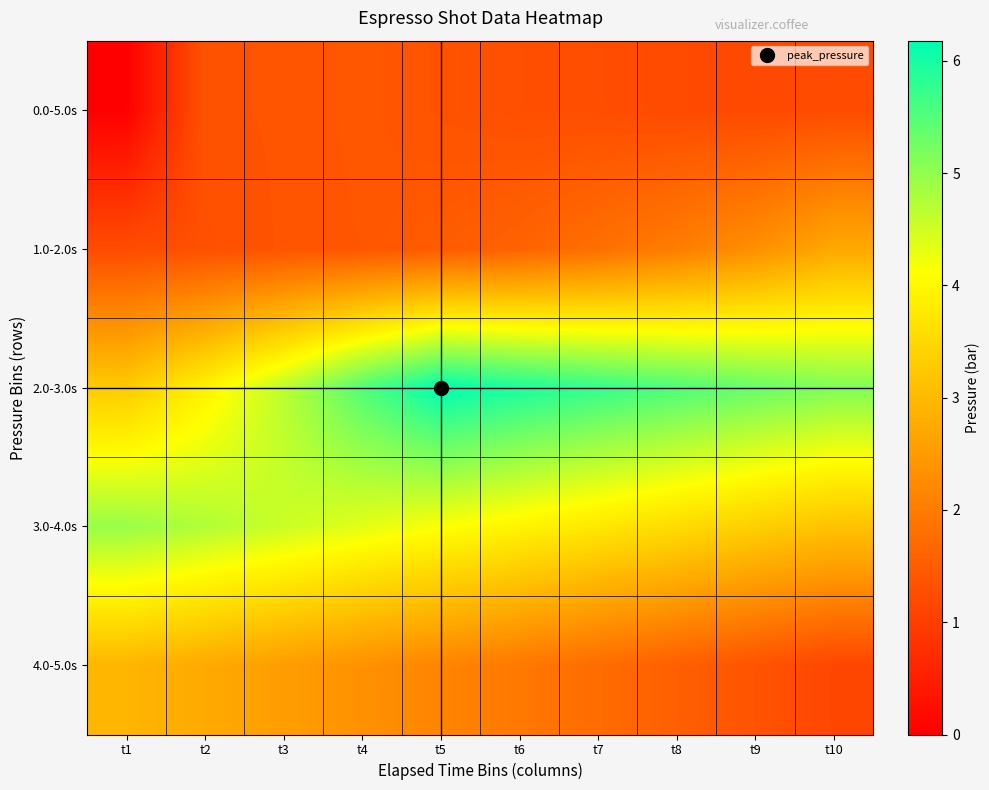

Count the number of data series in this chart.

5